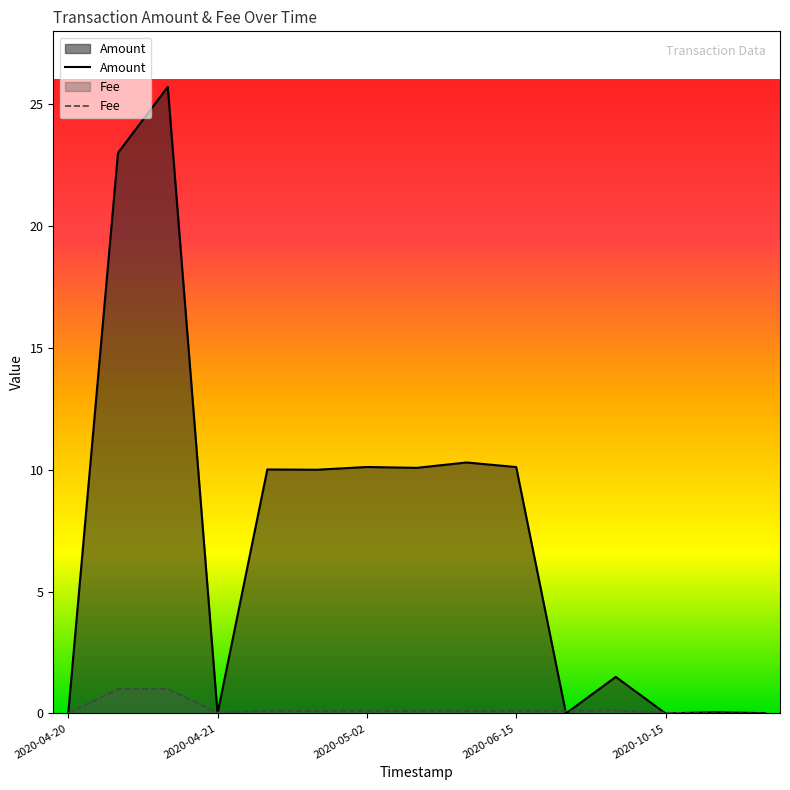

Is the value of Fee at 13 greater than the value of Amount at 2020-04-20?

Yes